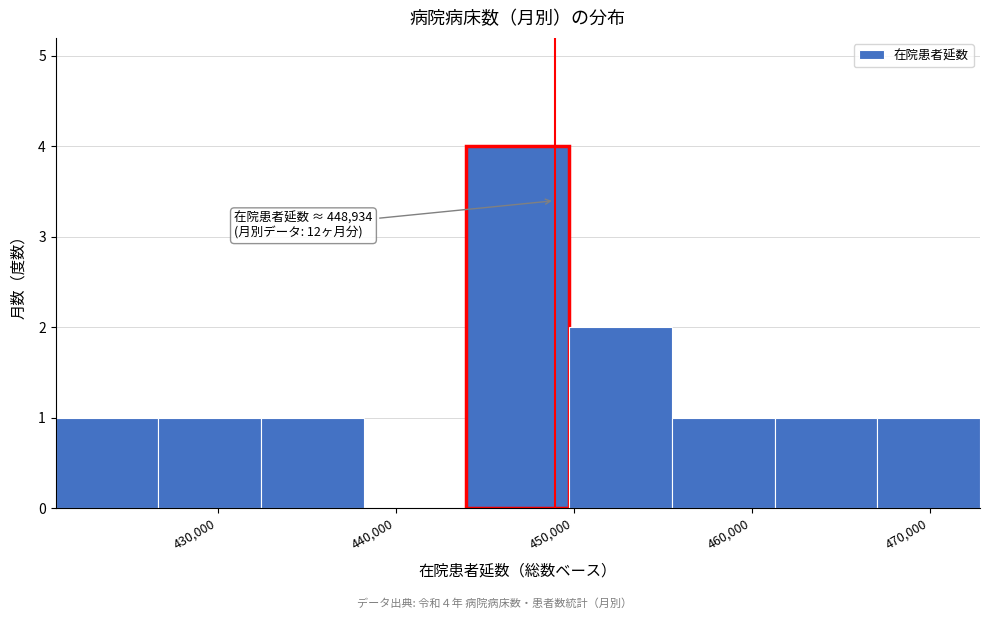

Which range on the x-axis has the tallest bar?

444000 to 450000